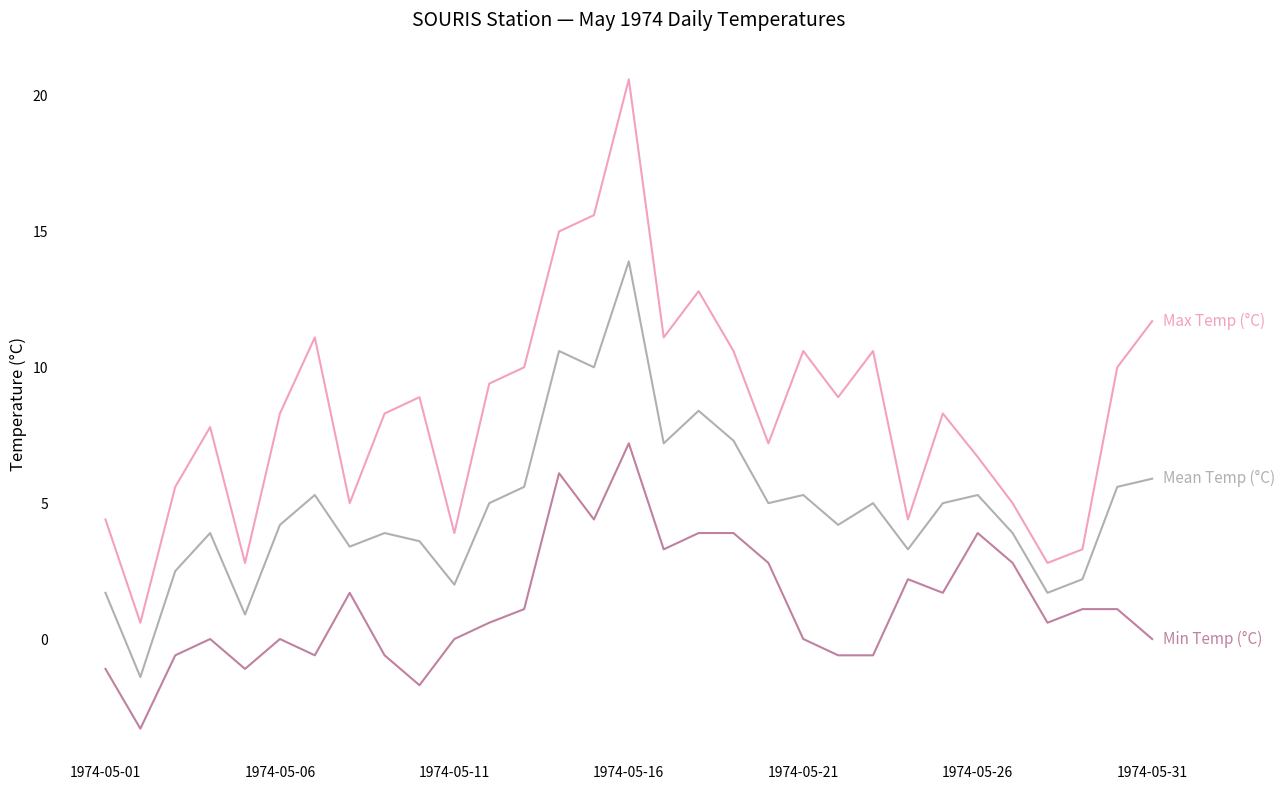

What is the minimum value shown in the chart?

-3.3